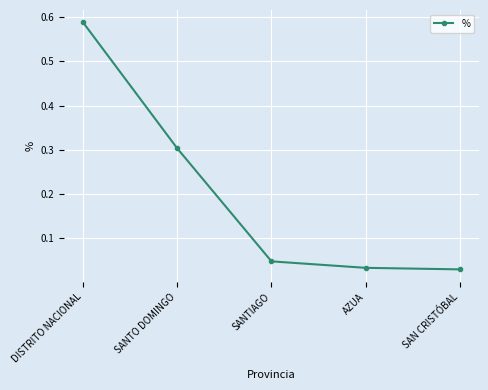

Between SANTO DOMINGO and DISTRITO NACIONAL, which is larger?

DISTRITO NACIONAL